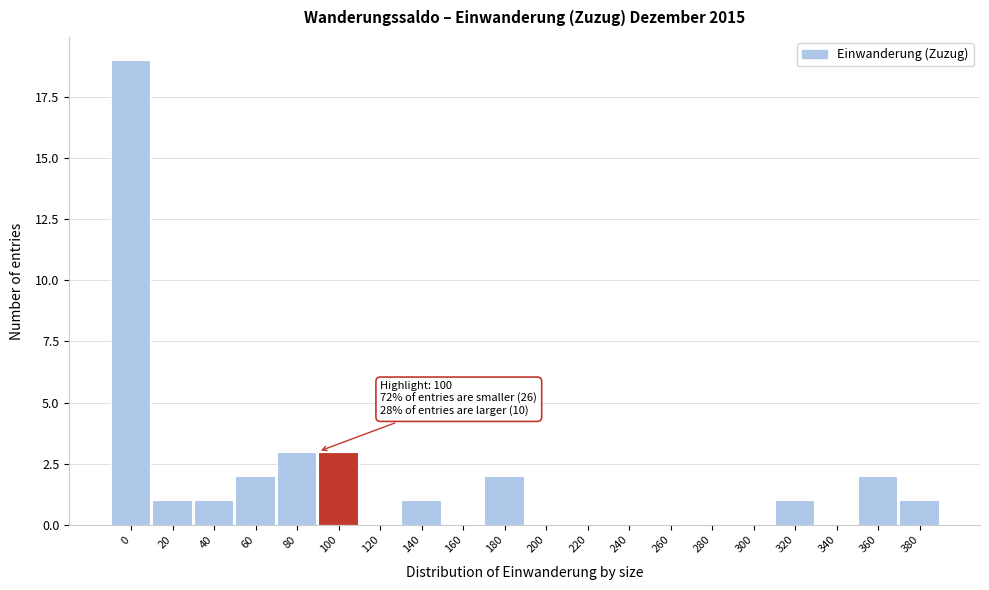

Reading right to left, what are all the values shown in this chart?

380=1	360=2	340=0	320=1	300=0	280=0	260=0	240=0	220=0	200=0	180=2	160=0	140=1	120=0	100=3	80=3	60=2	40=1	20=1	0=19